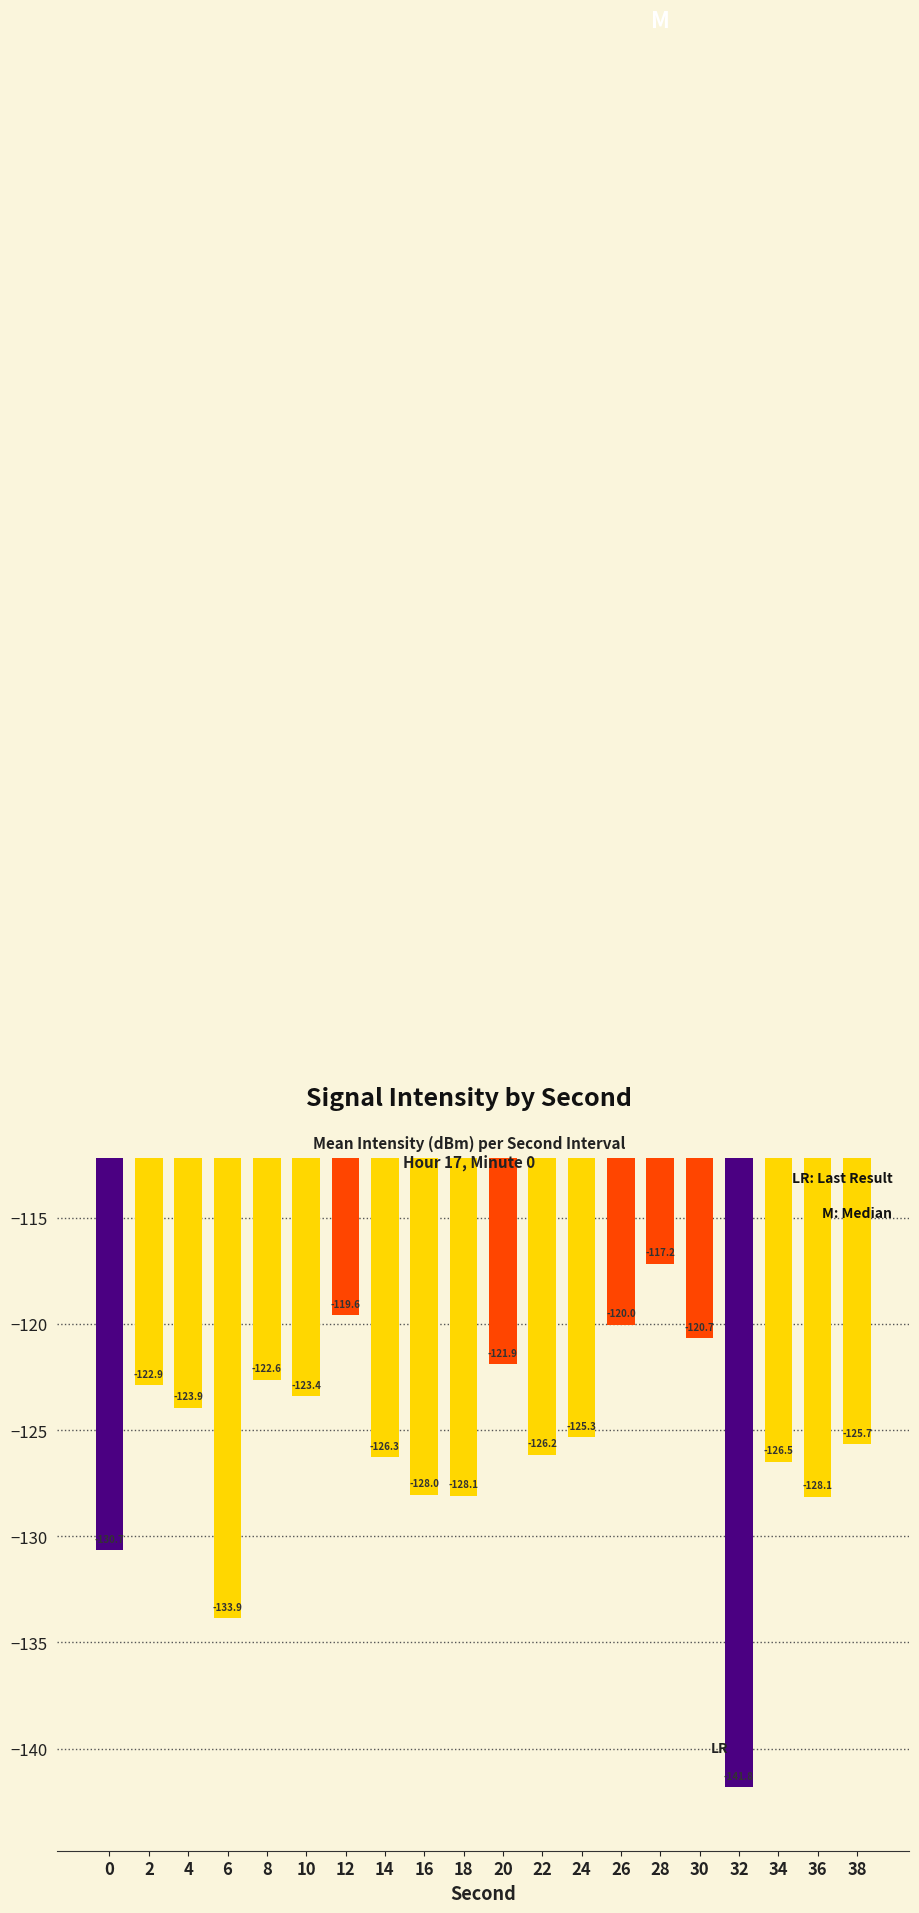

Which label corresponds to the largest value in the chart?

28